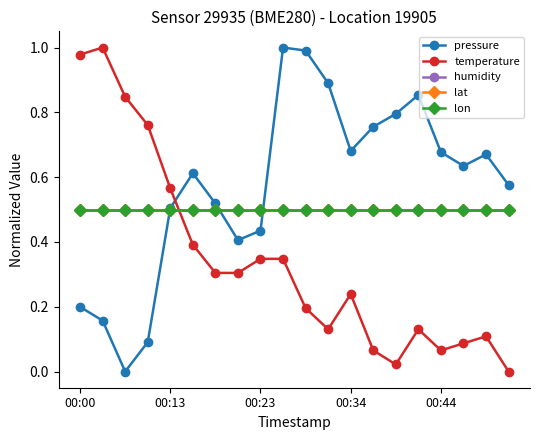

How many interior local peaks does the pressure series have?

4